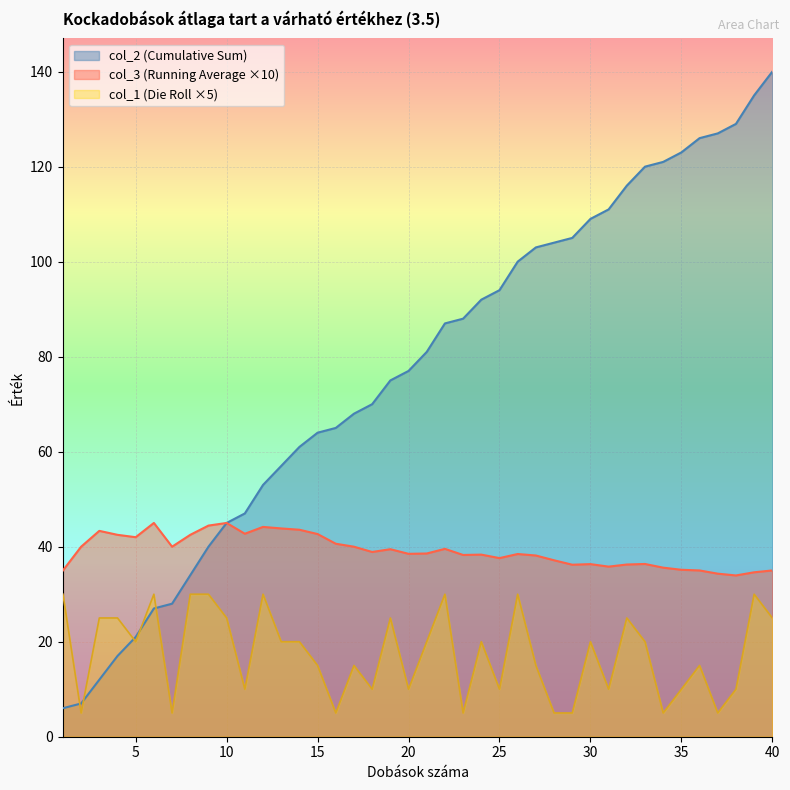

The value of col_1 (Die Roll) at 18 is 17.4. True or false?

False